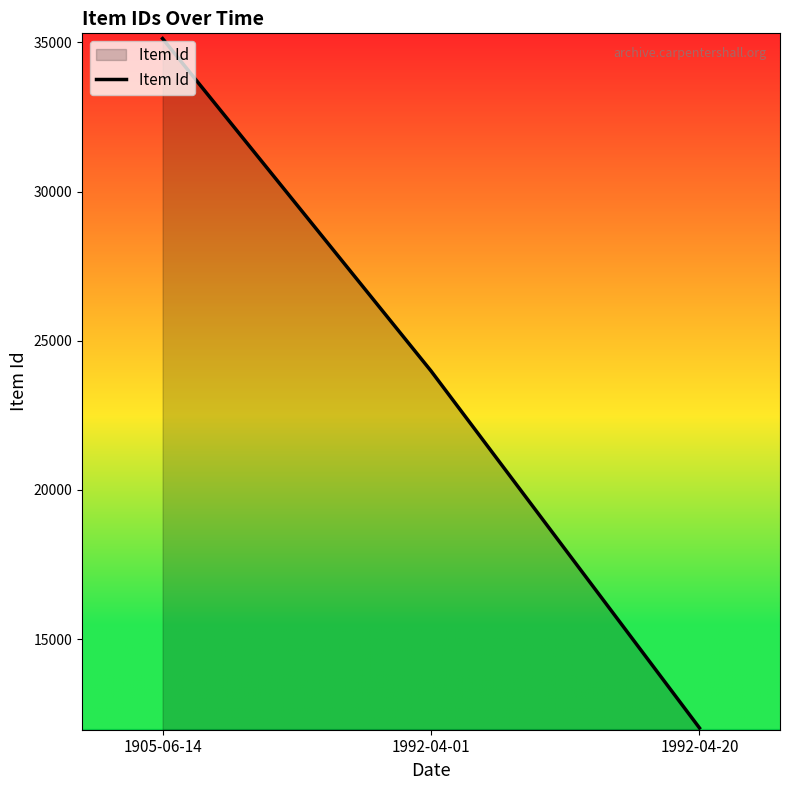

List the labels in order of value, smallest first.

1992-04-20, 1992-04-01, 1905-06-14